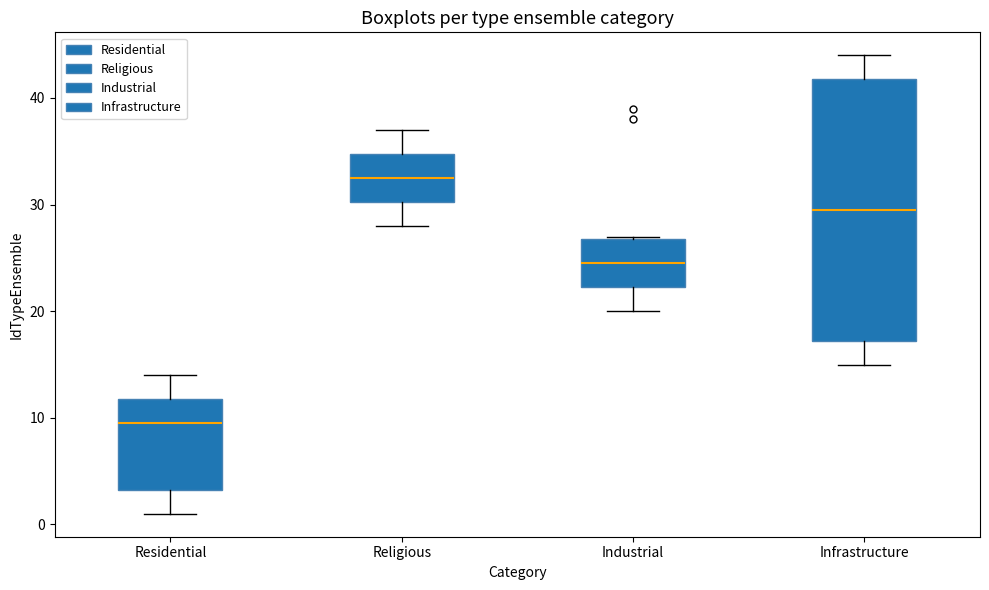

Where is the lower edge of the box for Residential on the y-axis? The values are not printed on the chart, so give them approximately, as read against the axis.

3